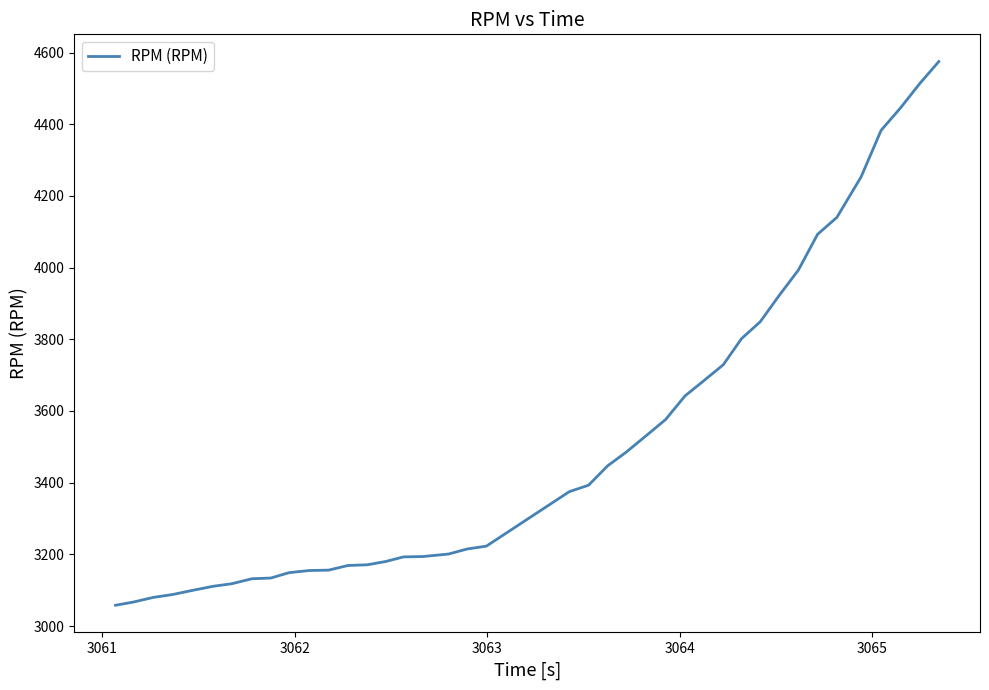

What is the greatest value displayed?

4575